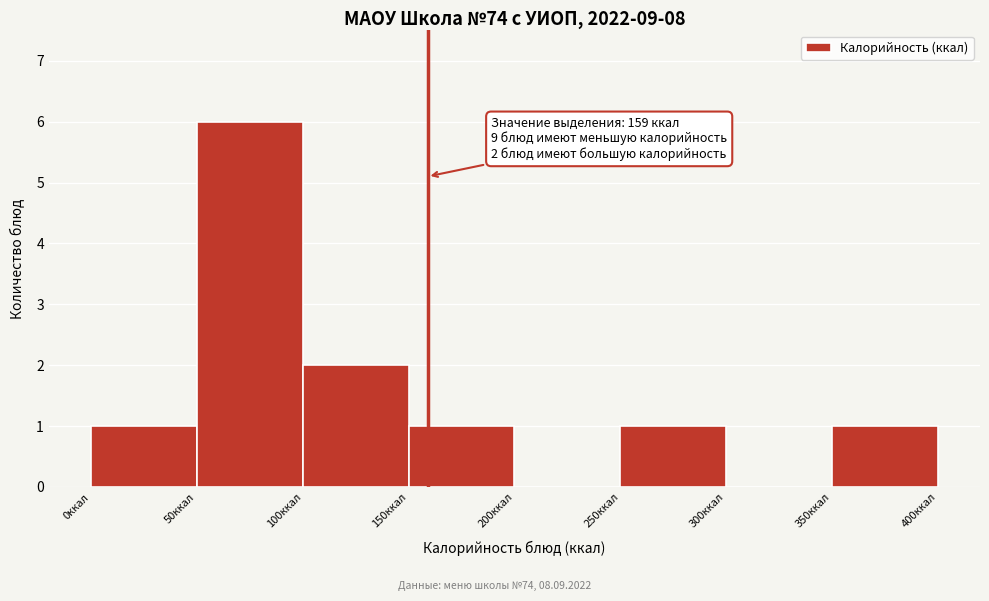

Over which range of the x-axis is the bar tallest?

50 to 100